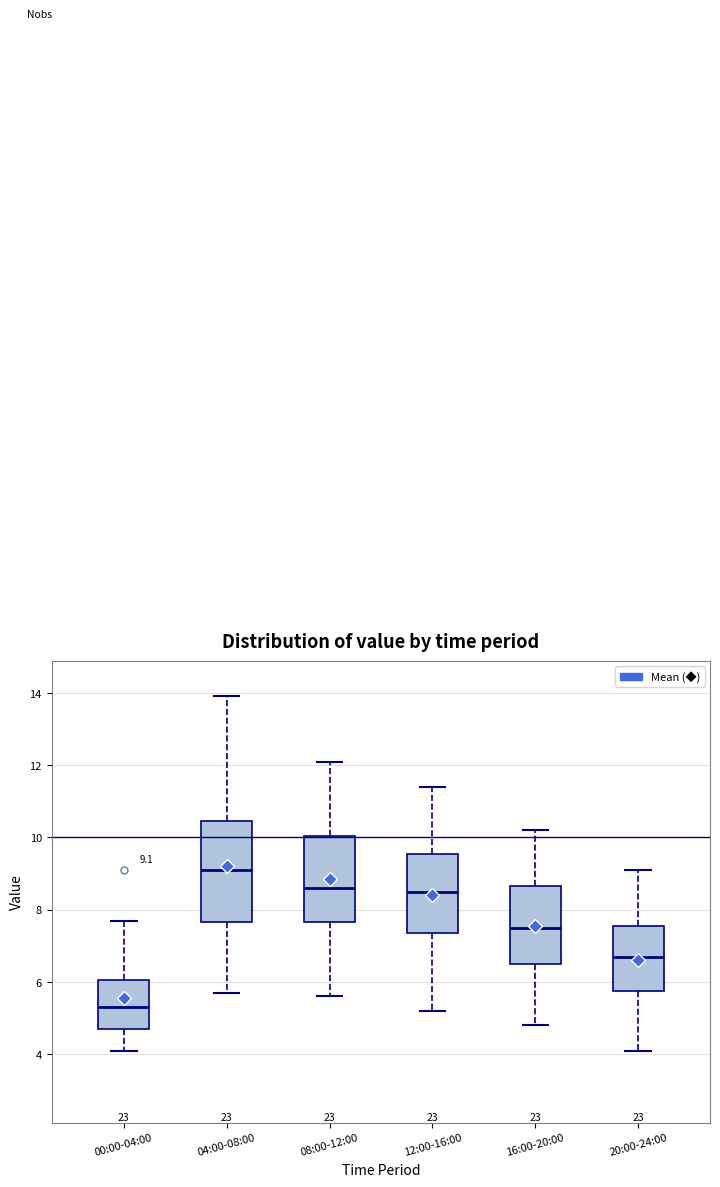

Which box is the tallest, from its lower edge to its upper edge?

04:00-08:00